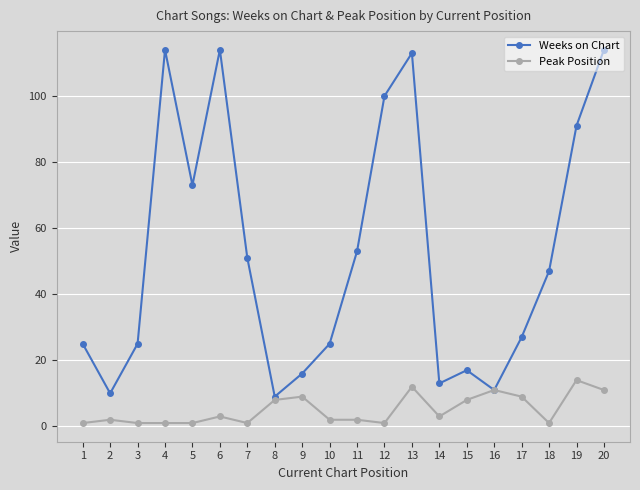

Rank the series by their average value, from highest to lowest.

Weeks on Chart, Peak Position